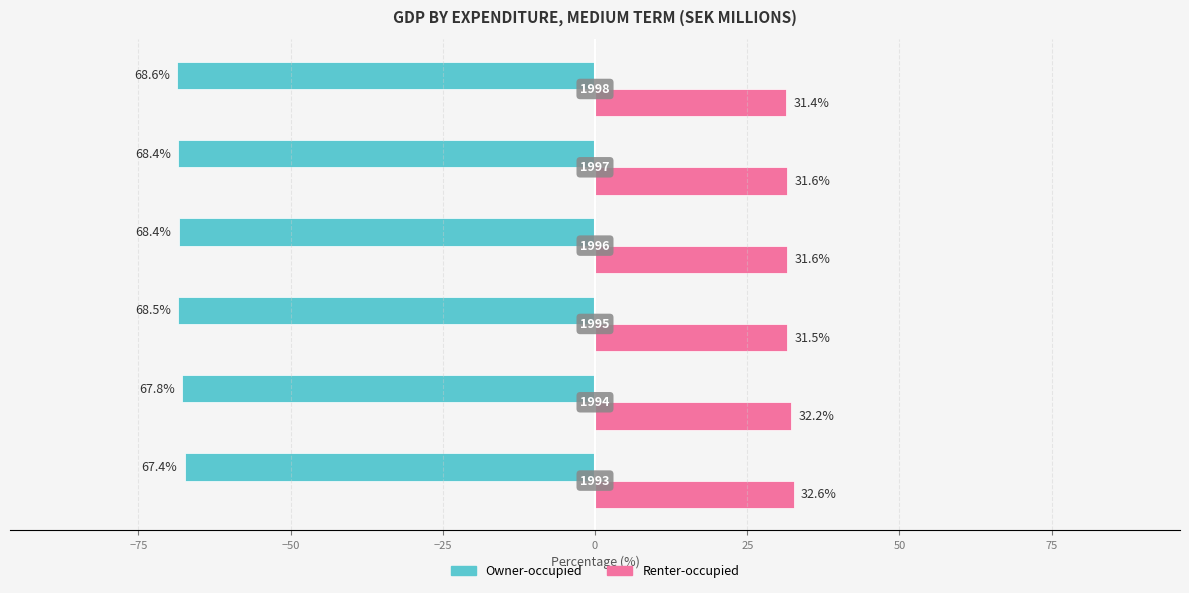

Rank the series by their maximum value, from lowest to highest.

Owner-occupied, Renter-occupied